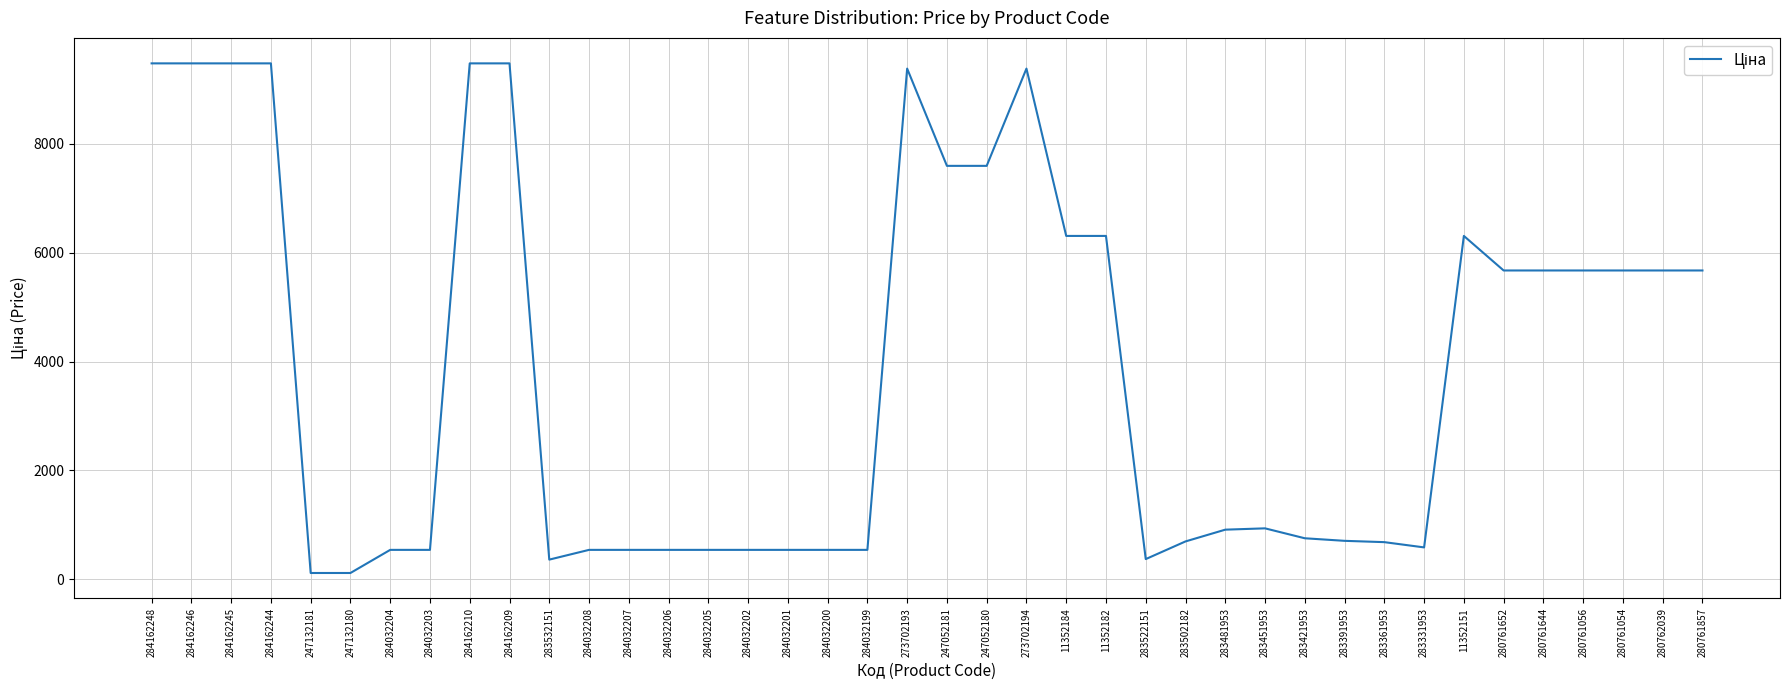

The chart shows a value of 164.1 at 284032208. True or false?

False